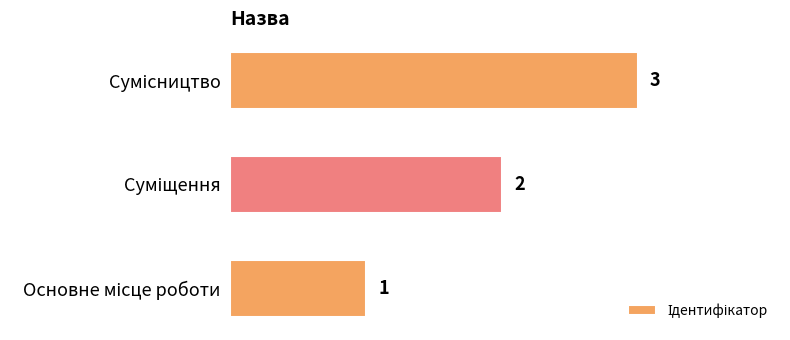

What is the sum of all values?

6